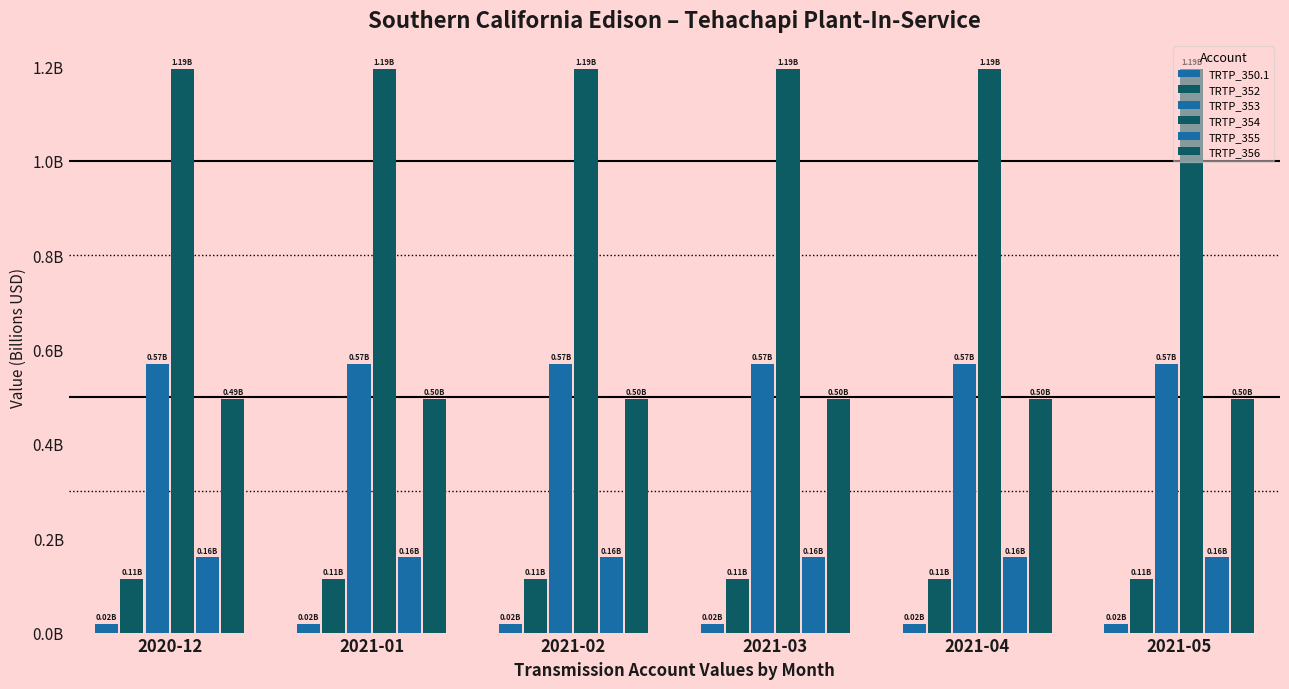

Does the chart contain stacked bars?

No